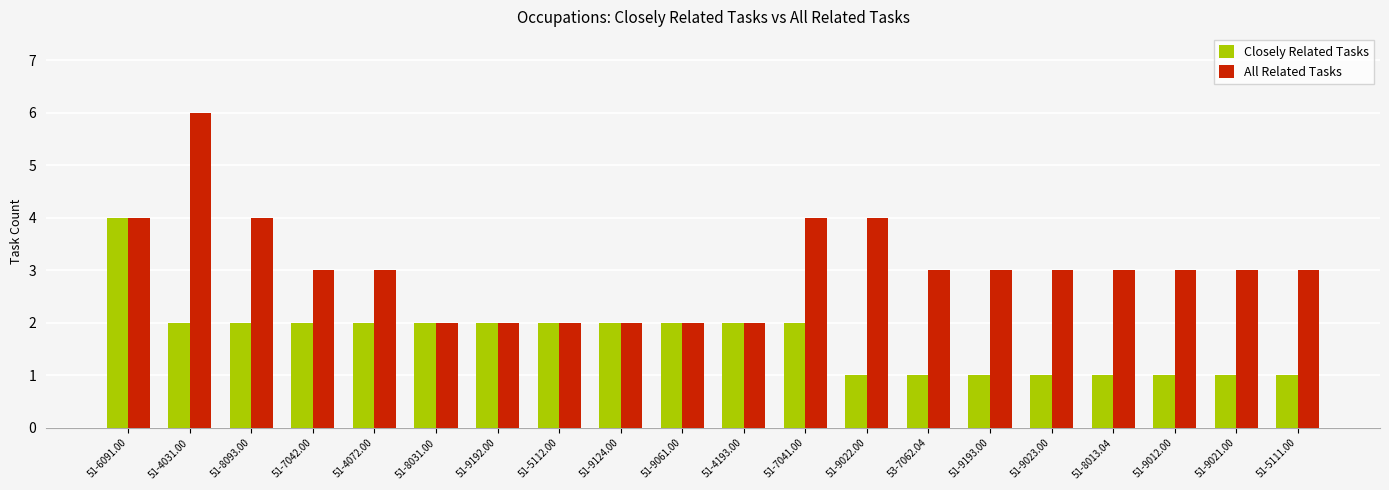

What is the label of the 6th bar from the left?

51-8031.00